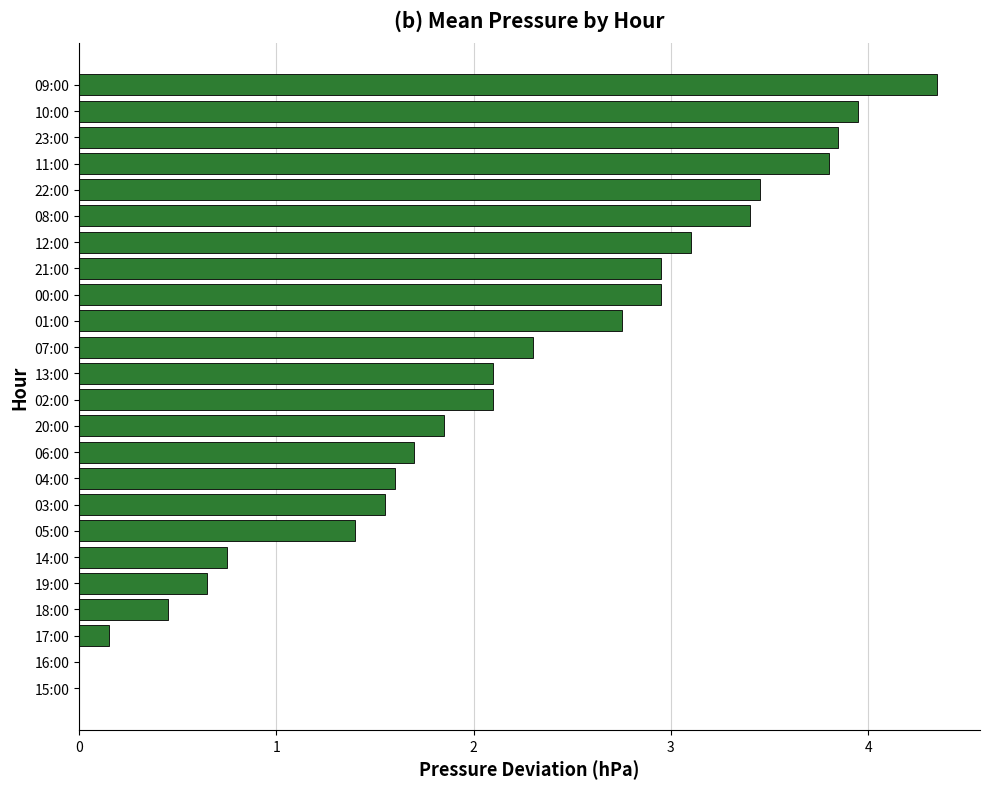

Is it true that the value at 11:00 is 3.8?

True